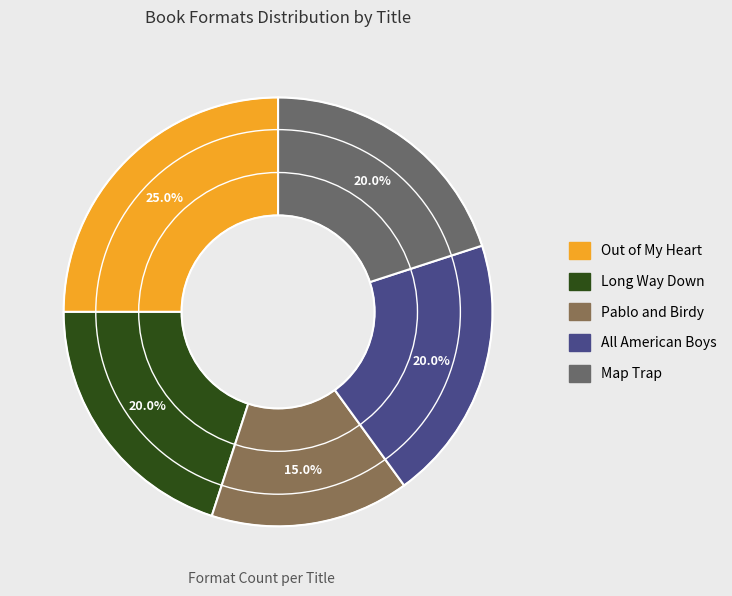

To the nearest percent, what percentage of the pie is Map Trap?

20%